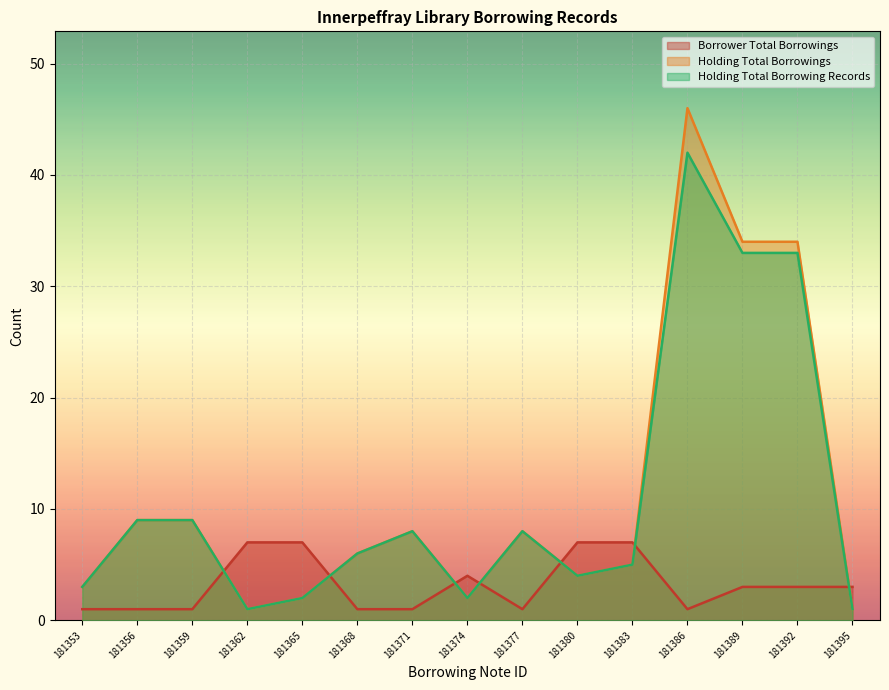

At which label is Borrower Total Borrowings closest to 4?

181374